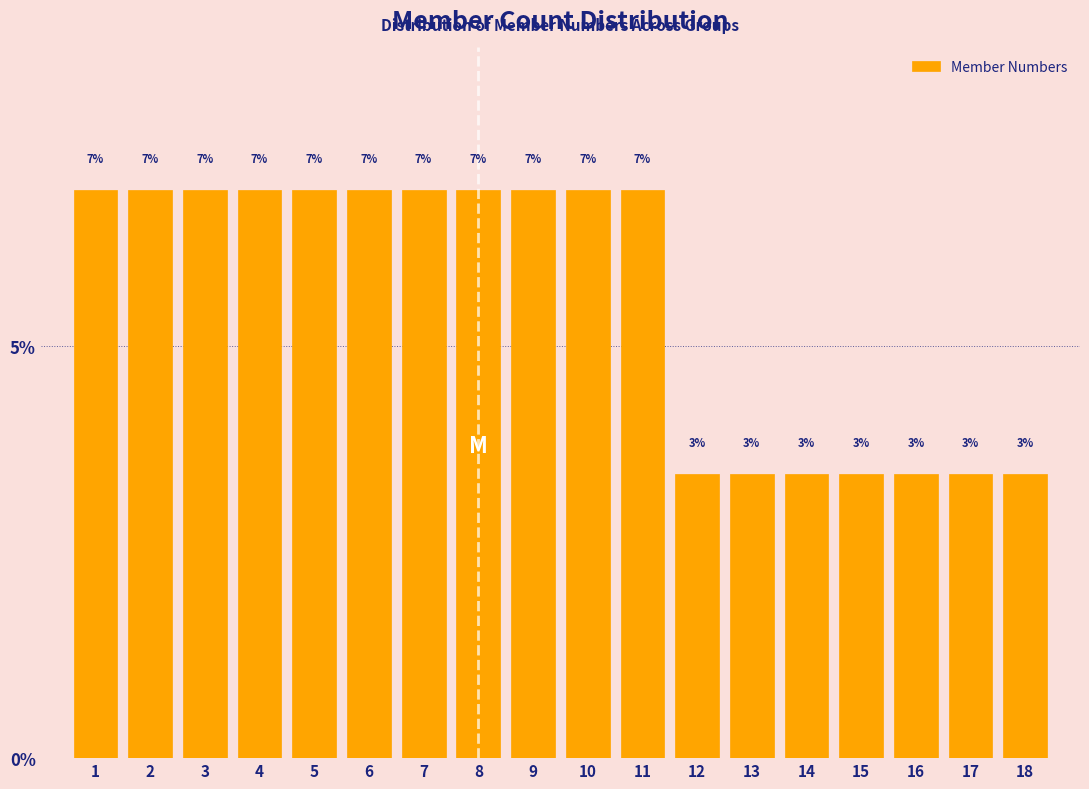

Does the chart contain any negative values?

No